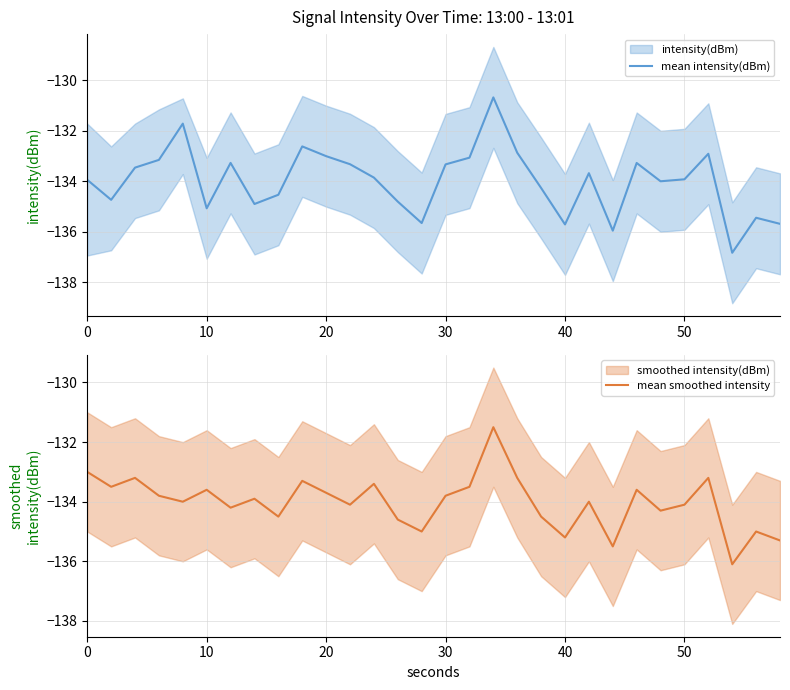

Does the chart have visible grid lines?

Yes